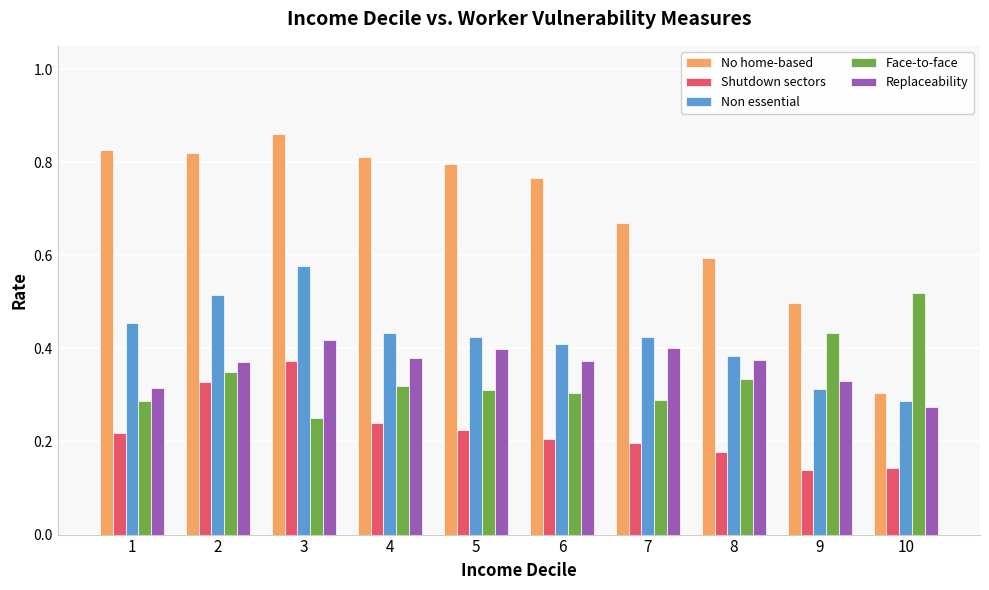

At which label does Non essential reach its peak?

3